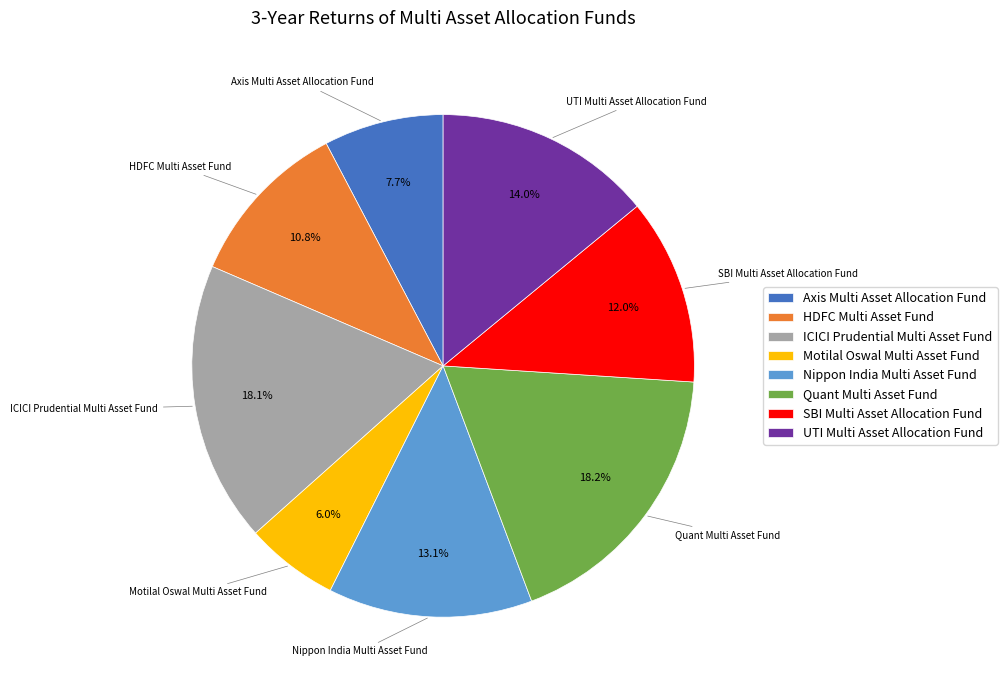

Between Axis Multi Asset Allocation Fund and Quant Multi Asset Fund, which is larger?

Quant Multi Asset Fund